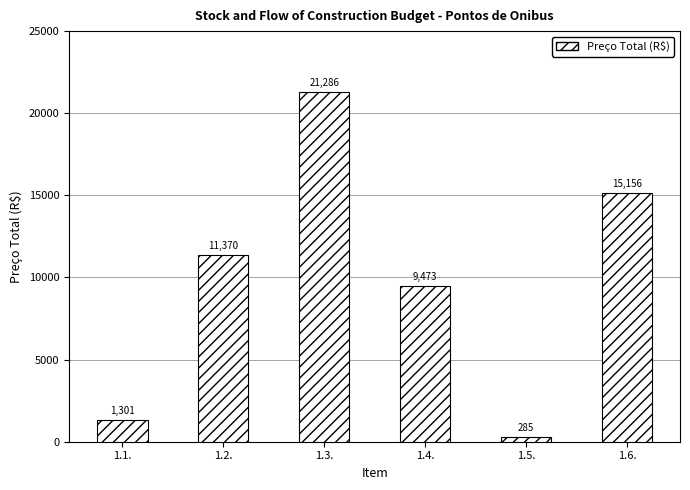

What value does the data have at 1.2.?

11370.1